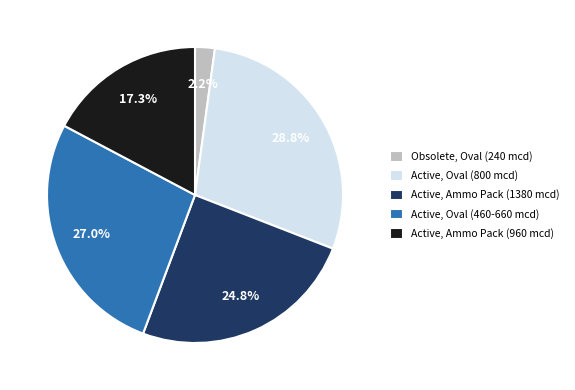

Do Active, Oval (460-660 mcd) and Active, Ammo Pack (1380 mcd) together represent more than half of the pie?

Yes